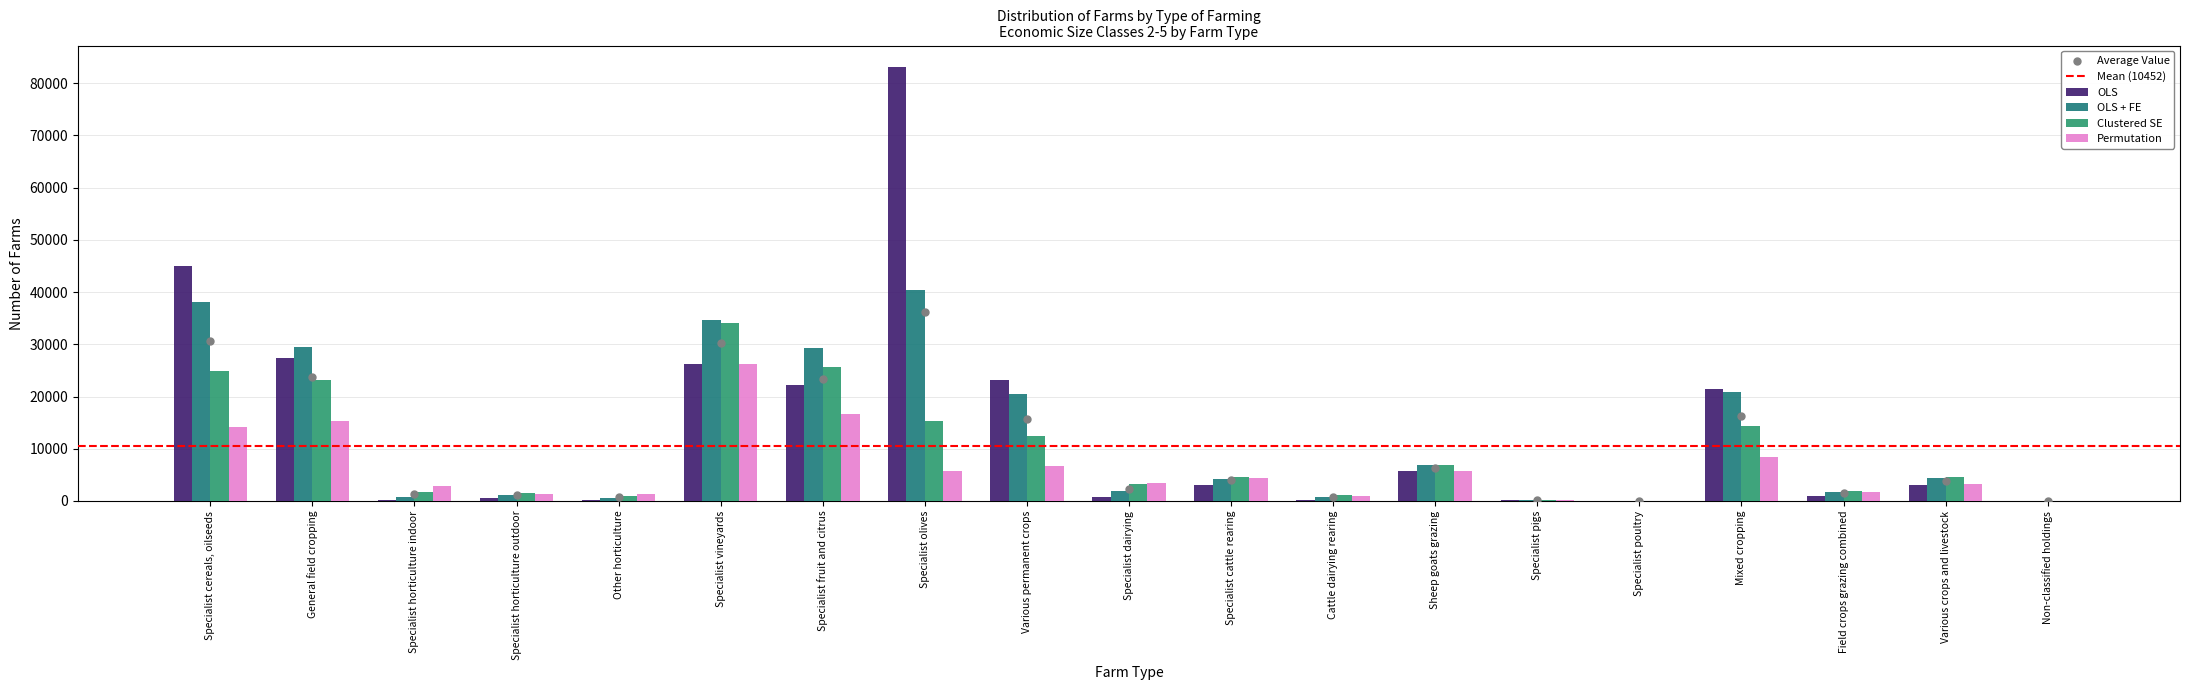

Which series reaches the minimum Y coordinate?

OLS